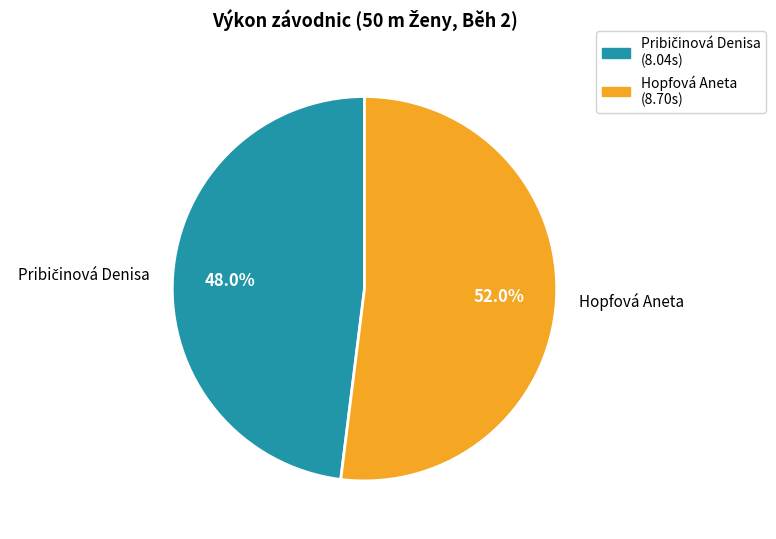

Which slice is the largest?

Hopfová Aneta